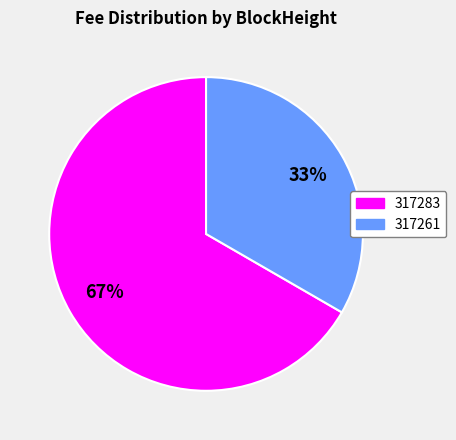

Is the sum of 317283 and 317261 greater than half?

Yes